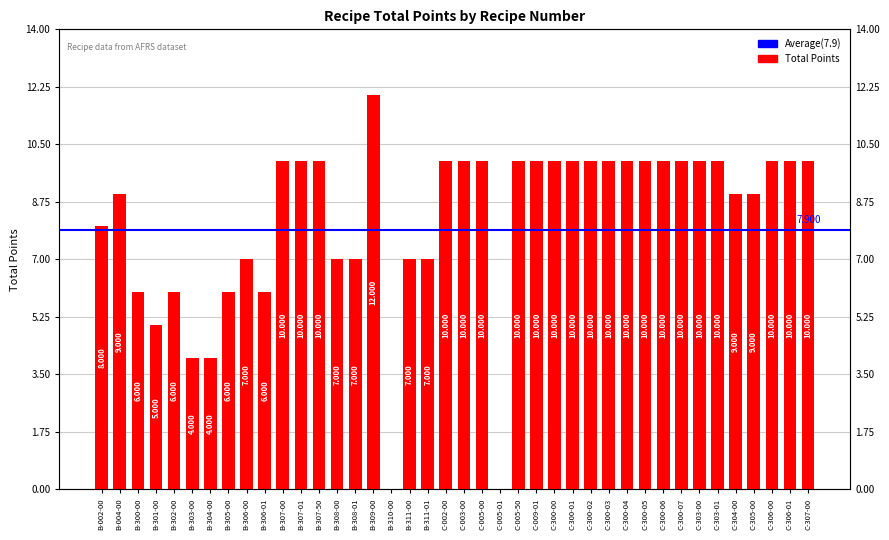

Between B-303-00 and B-310-00, which is larger?

B-303-00